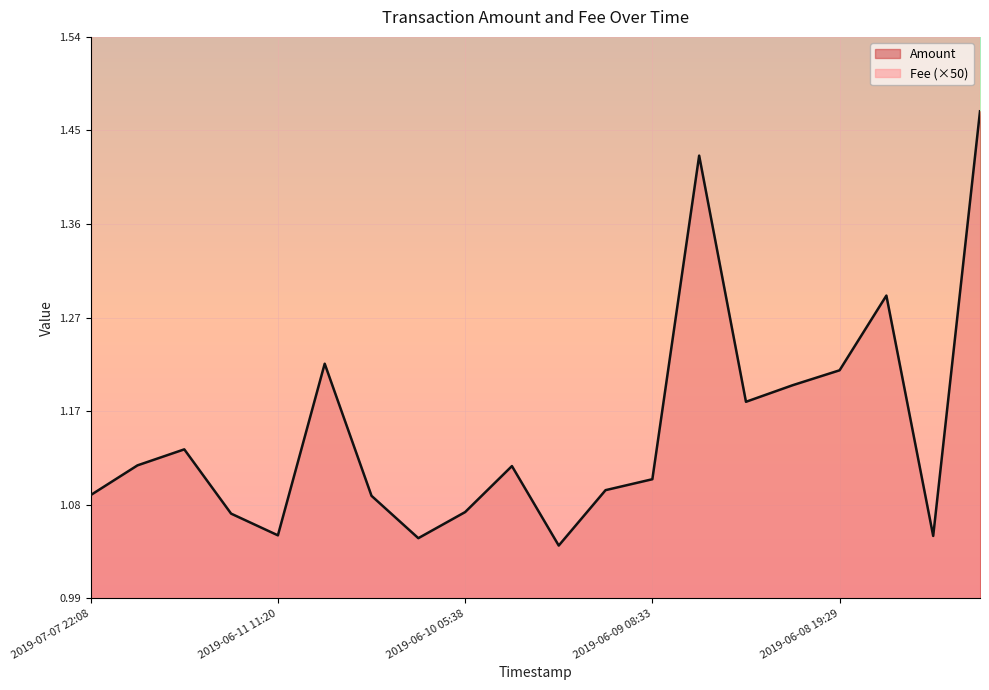

Is it true that the value at 2019-07-07 22:08 is 1.7?

False